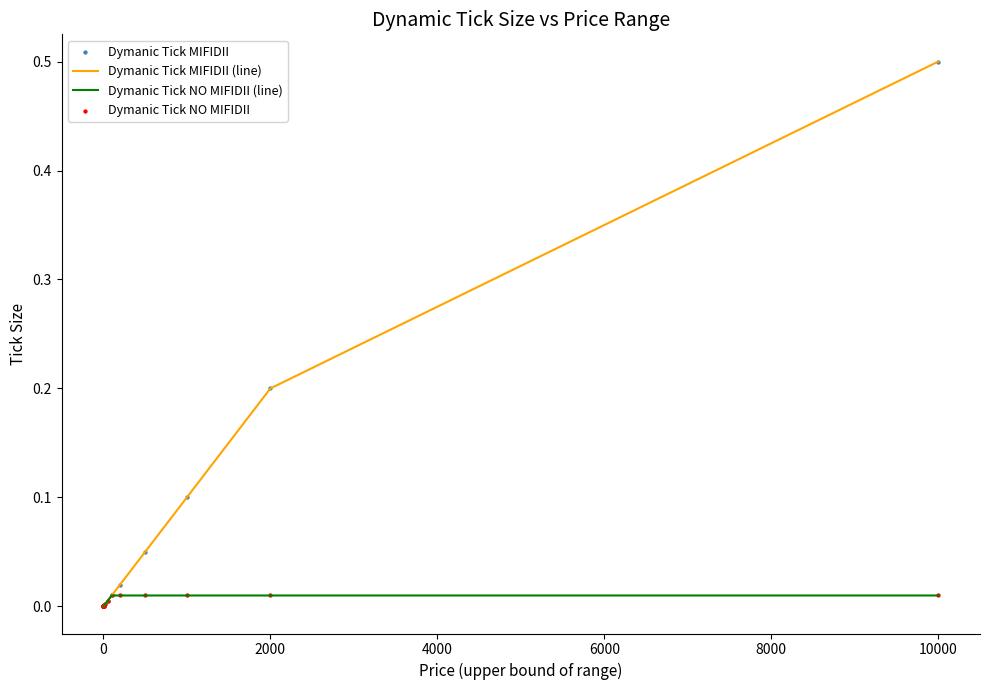

Which series has the widest spread of values?

Dymanic Tick MIFIDII (line)